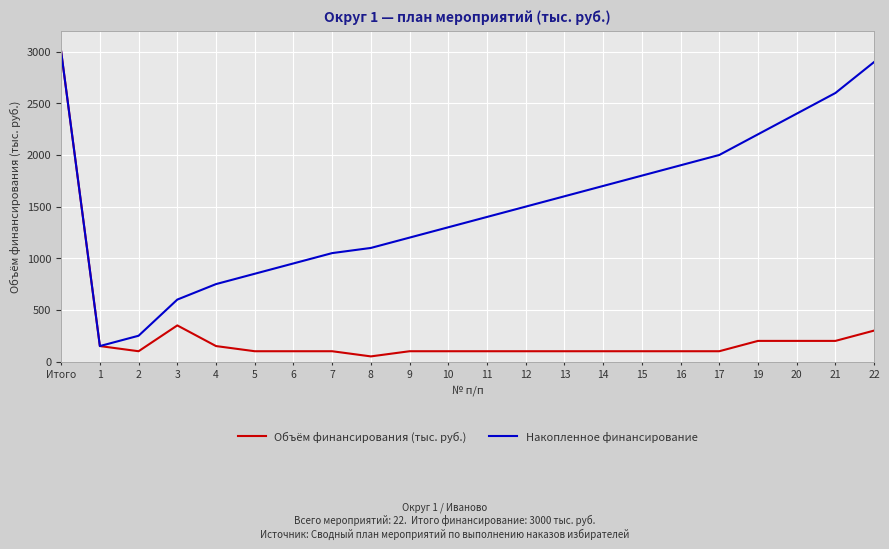

What is the greatest value displayed?

3000